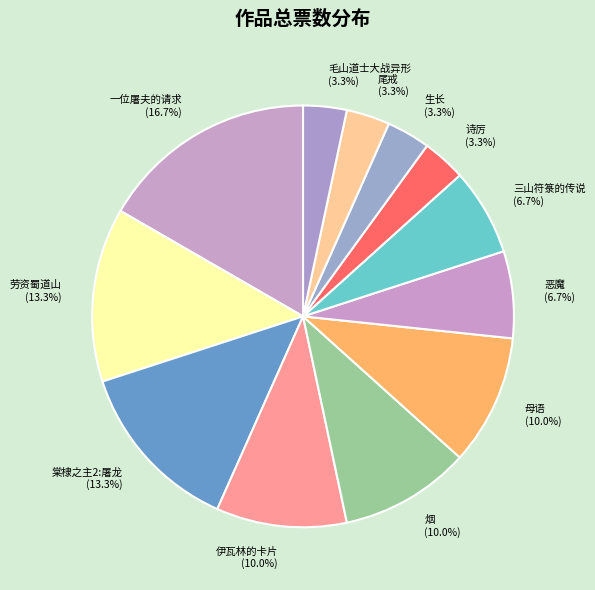

How many slices are in this pie chart?

12